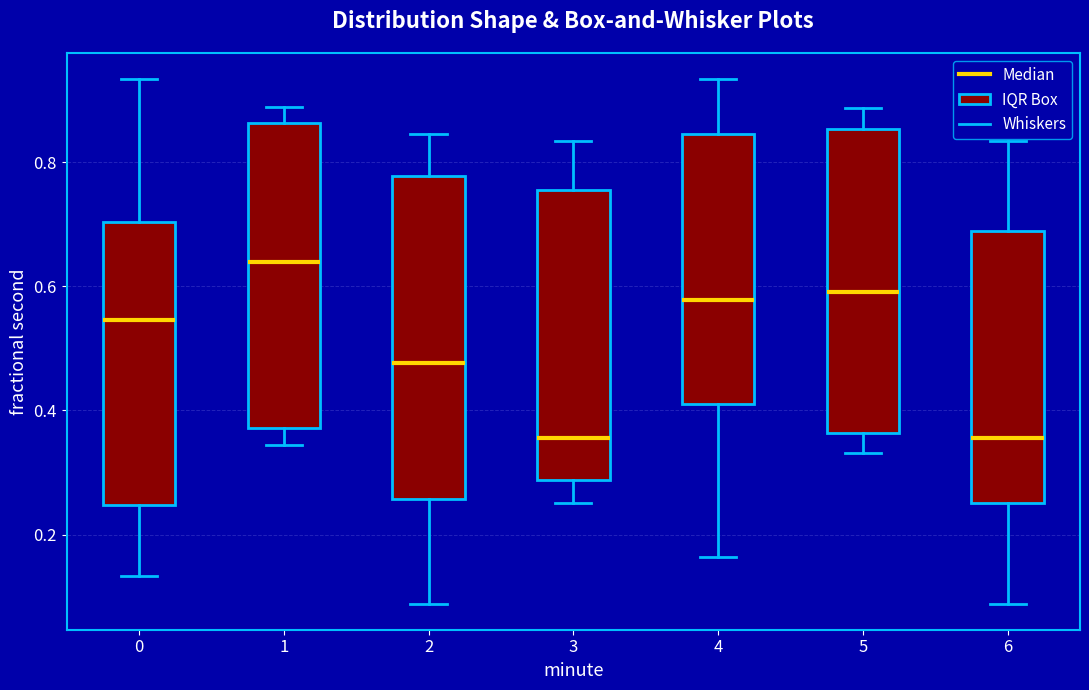

Where does the lower whisker of the box at x = 1 end on the y-axis? The values are not printed on the chart, so give them approximately, as read against the axis.

0.34